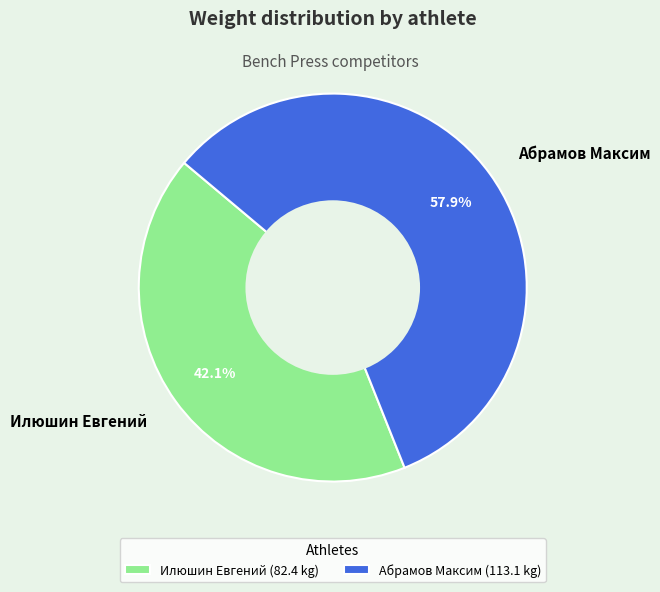

Approximately how many times larger is the value at Илюшин Евгений compared to Абрамов Максим?

0.7